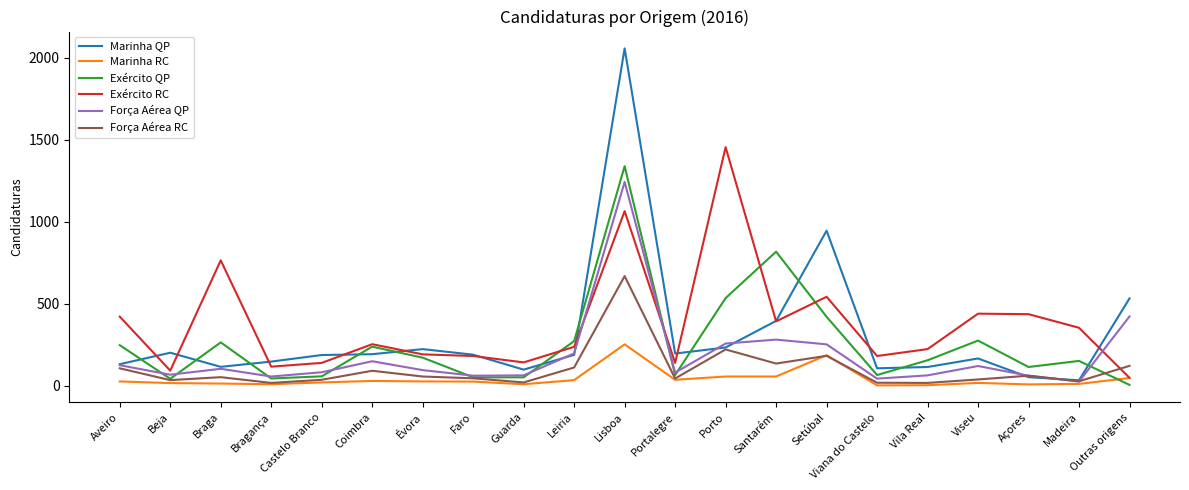

What is the highest value of the Marinha QP series?

2056